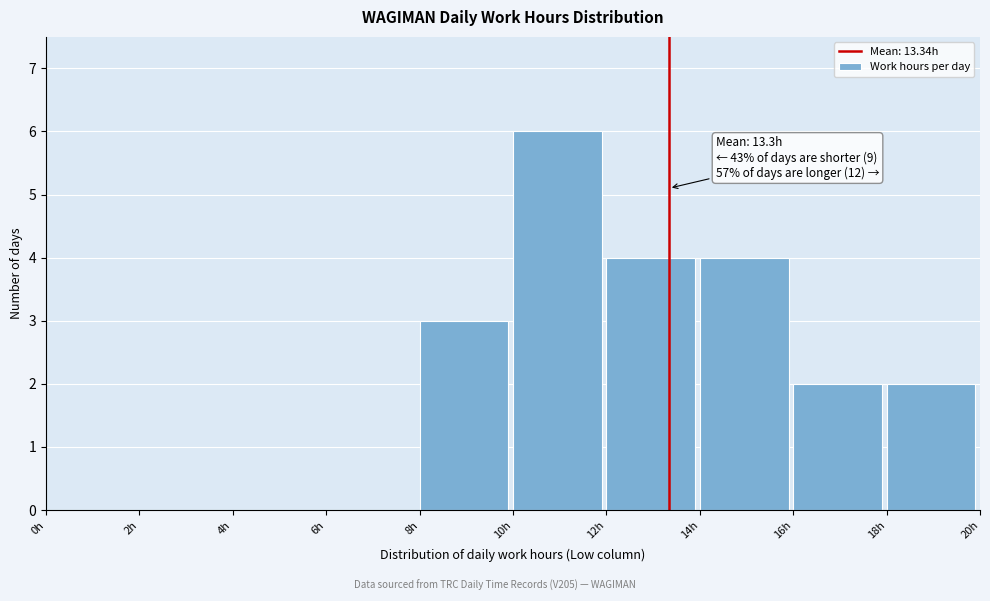

Which range on the x-axis has the tallest bar?

10 to 12